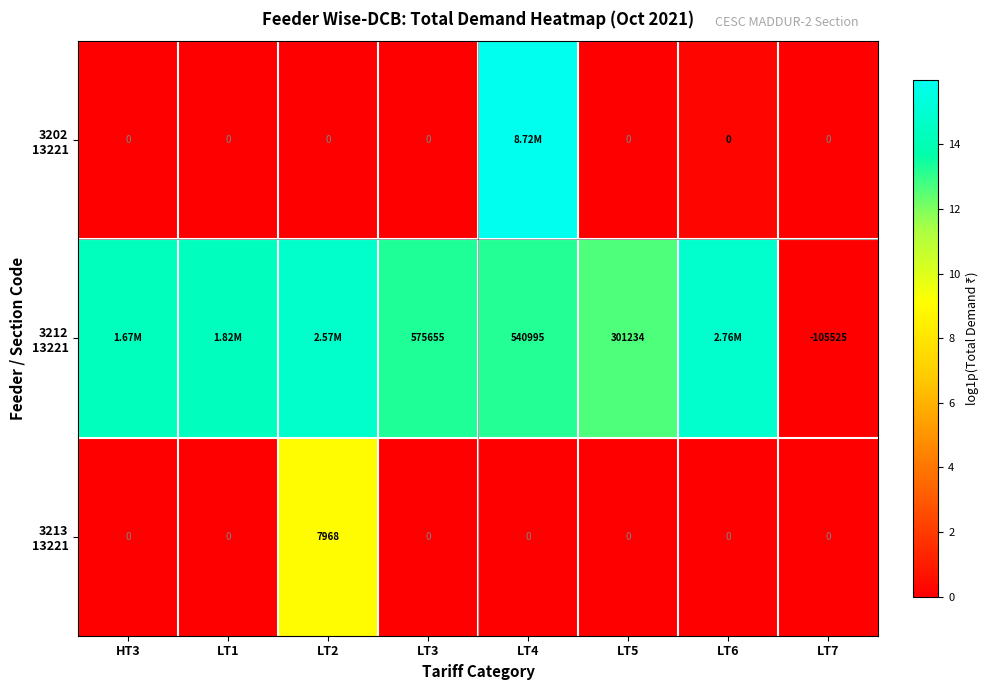

Which has a higher value, LT5 or LT1?

LT5